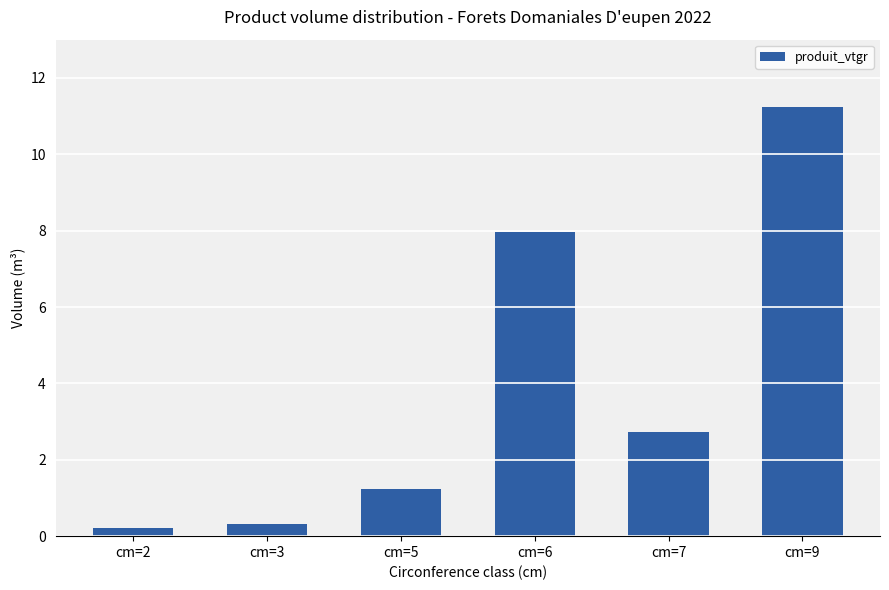

Is it true that the value at cm=6 is 8.0?

True